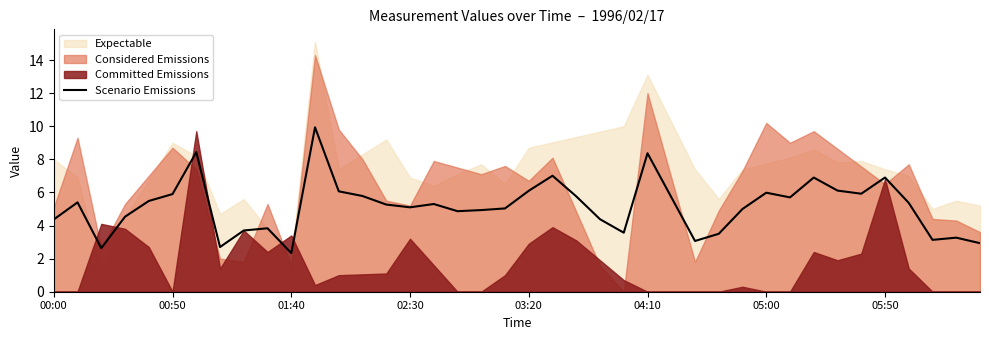

What position from the right is 38?

2